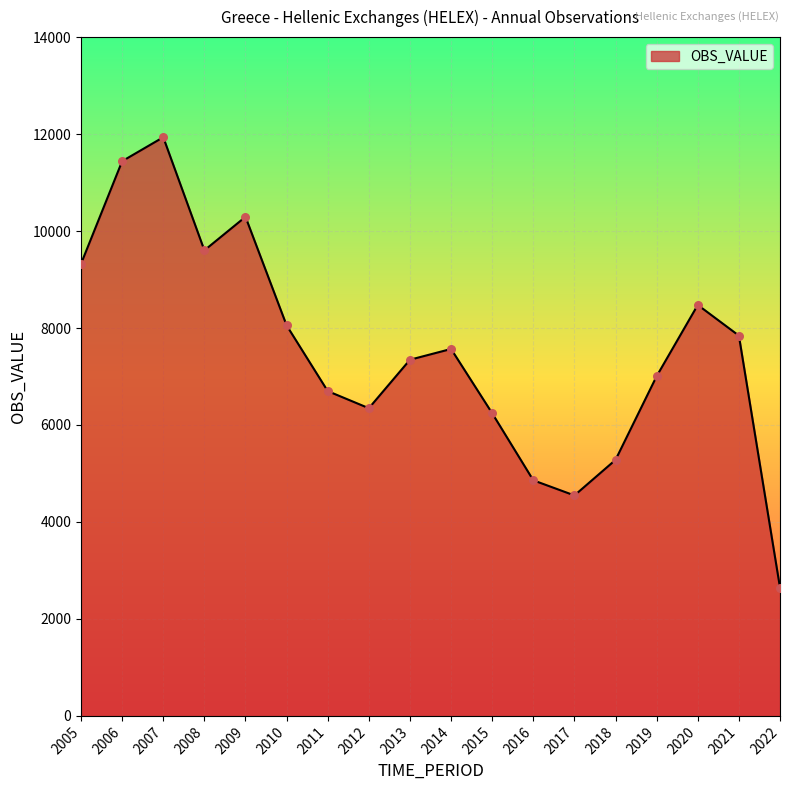

What is the change in value from 2011 to 2013?

+647.0